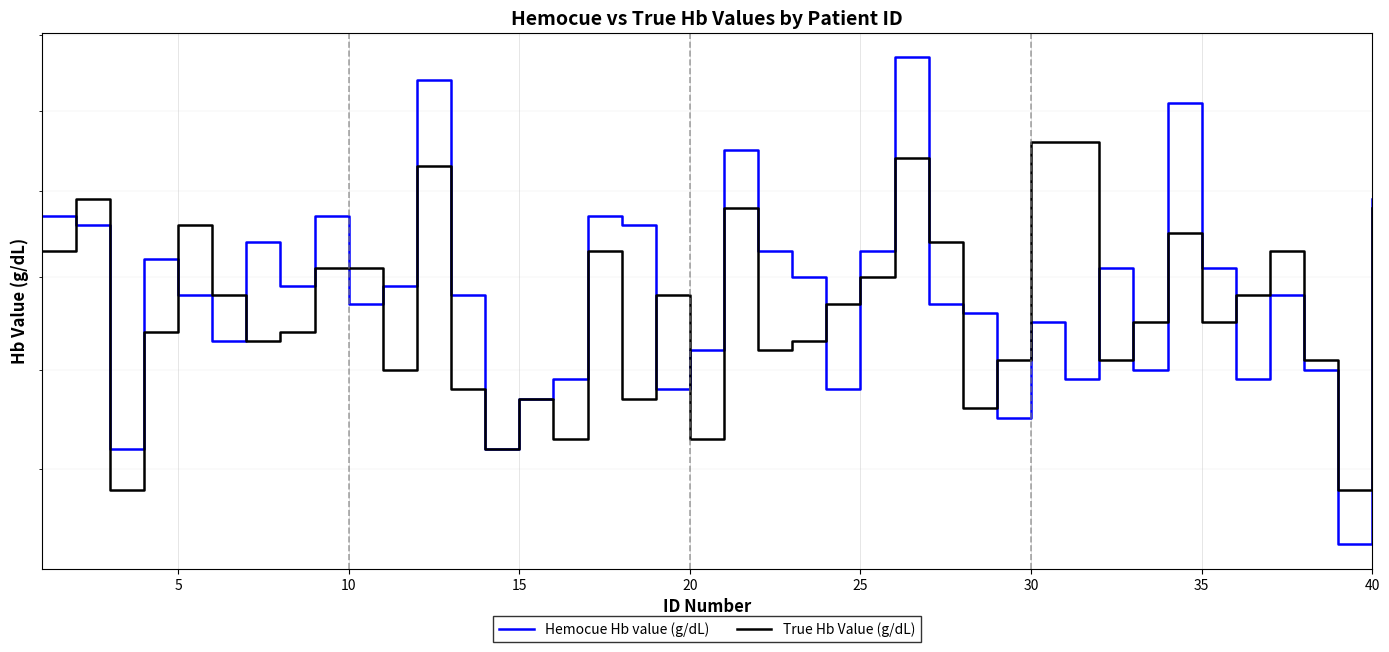

What is the difference between the maximum and minimum values in the True Hb Value (g/dL) series?

3.8